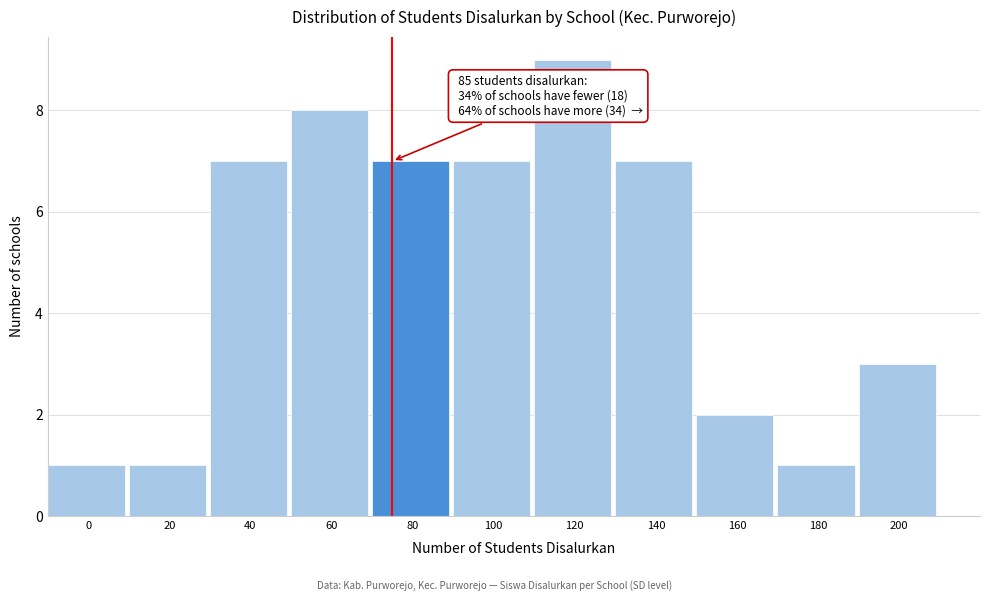

Reading left to right, list all the values displayed in this chart.

0=1	20=1	40=7	60=8	80=7	100=7	120=9	140=7	160=2	180=1	200=3